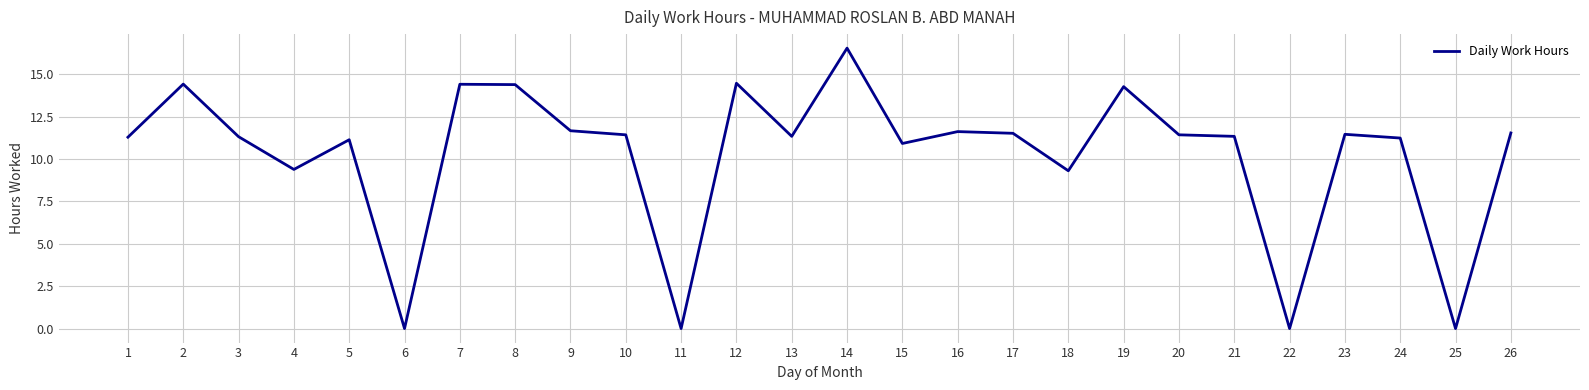

Approximately how many times larger is the value at 7 compared to 12?

1.0